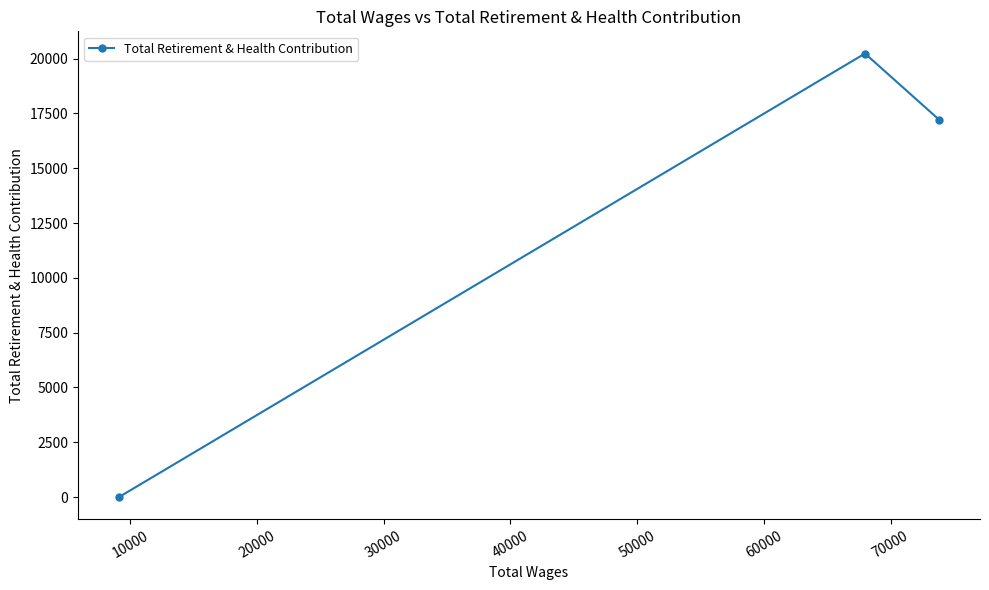

Is this an area chart (filled region under the line)?

No